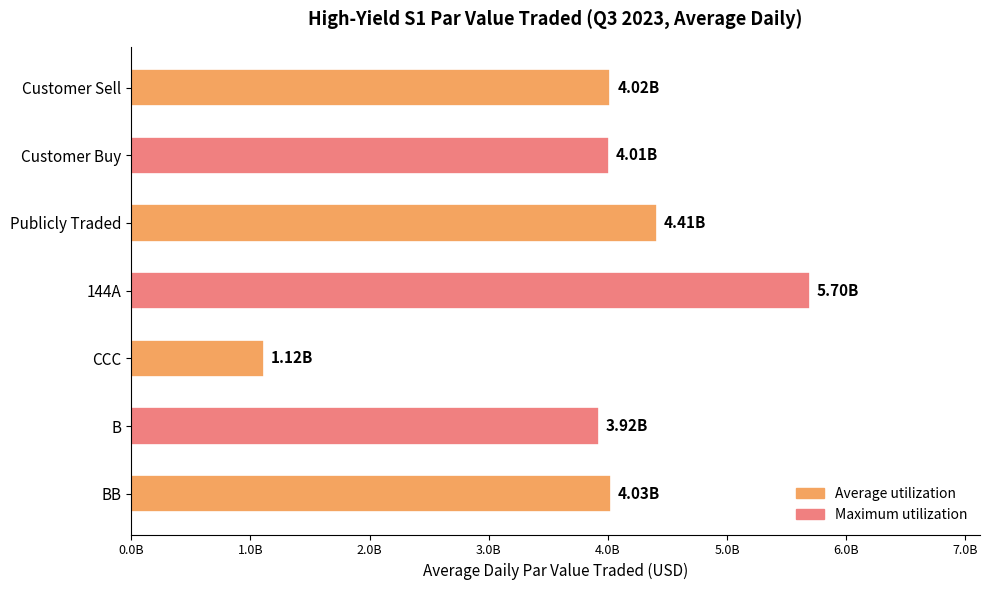

Does the chart contain any negative values?

No